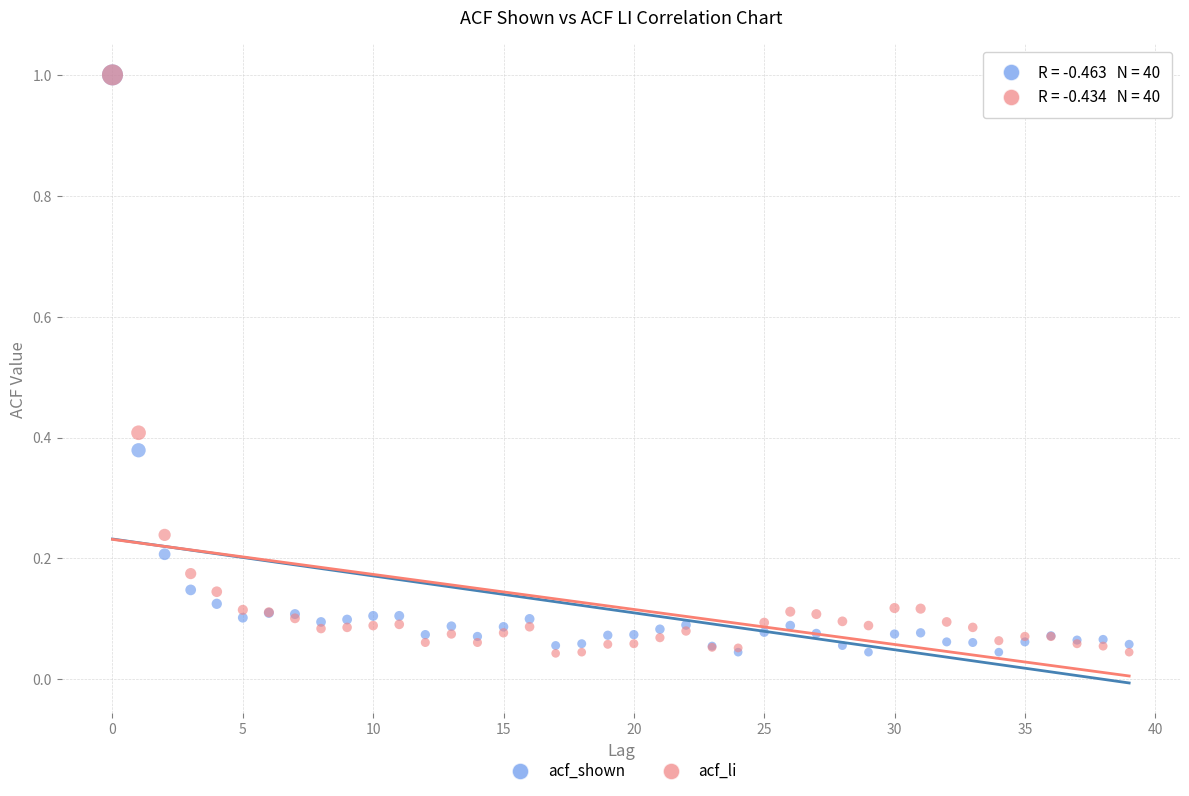

What are all the series names shown in the legend?

acf_shown, acf_li